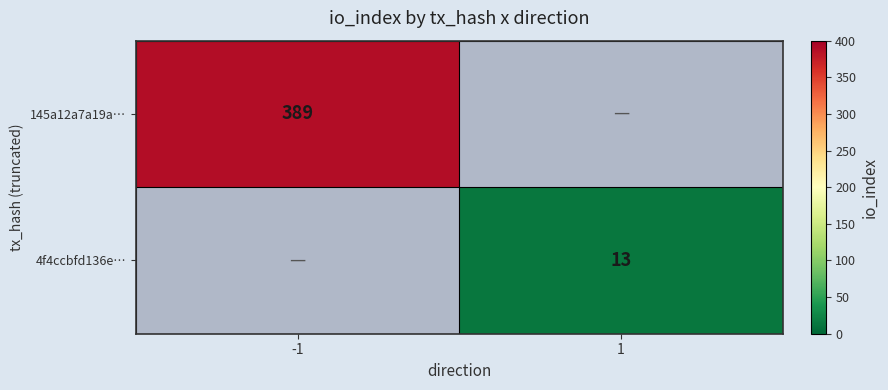

True or false: 145a12a7a19a… has a value of 677 at -1.

False